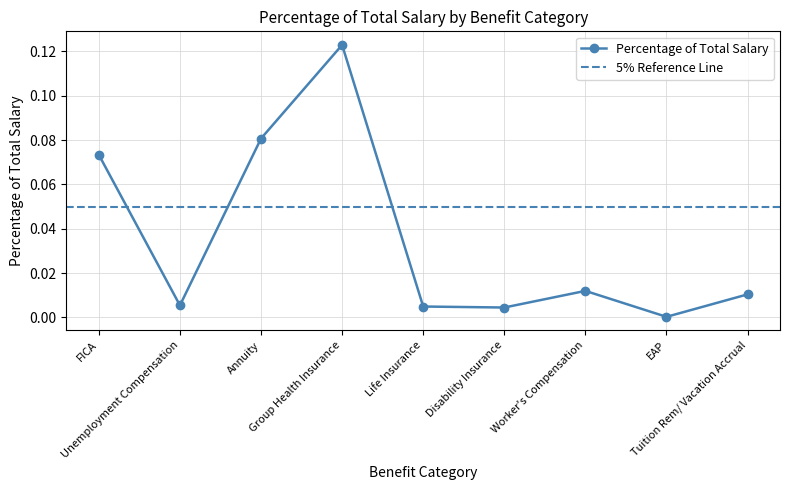

The chart shows a value of 0.0 at Life Insurance. True or false?

False